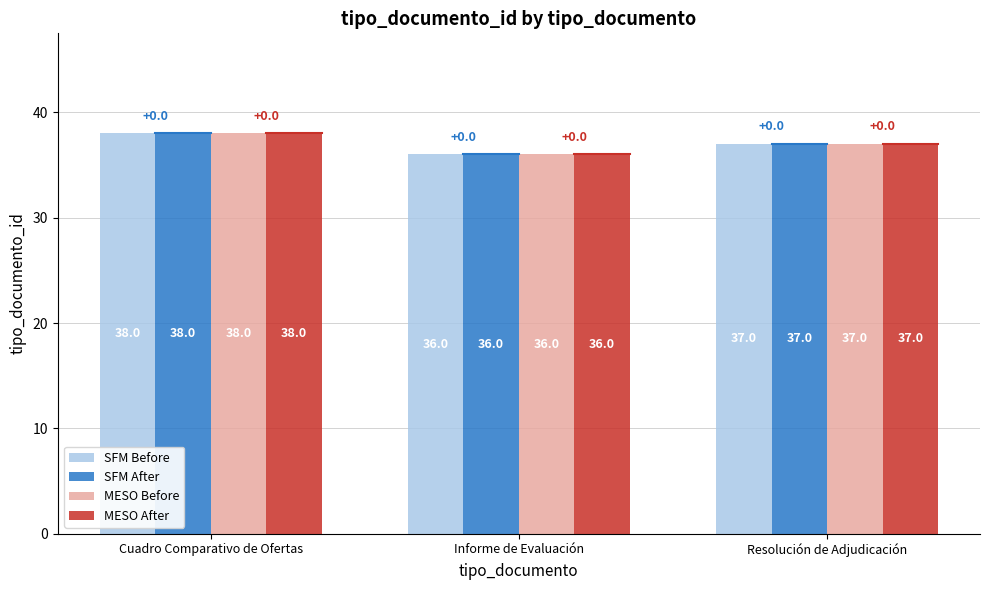

What are all the series names shown in the legend?

SFM Before, SFM After, MESO Before, MESO After